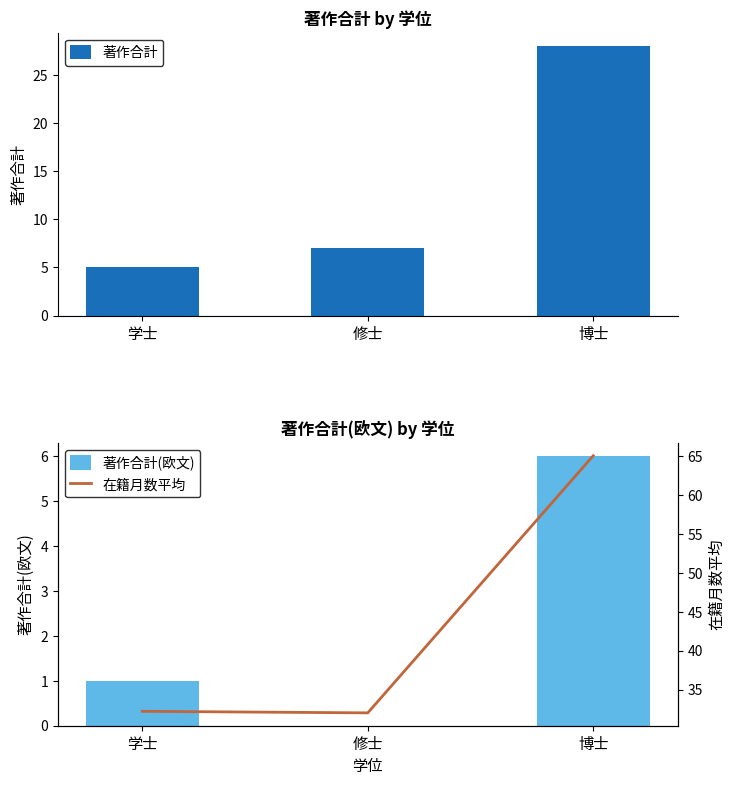

What position from the right is 修士?

2